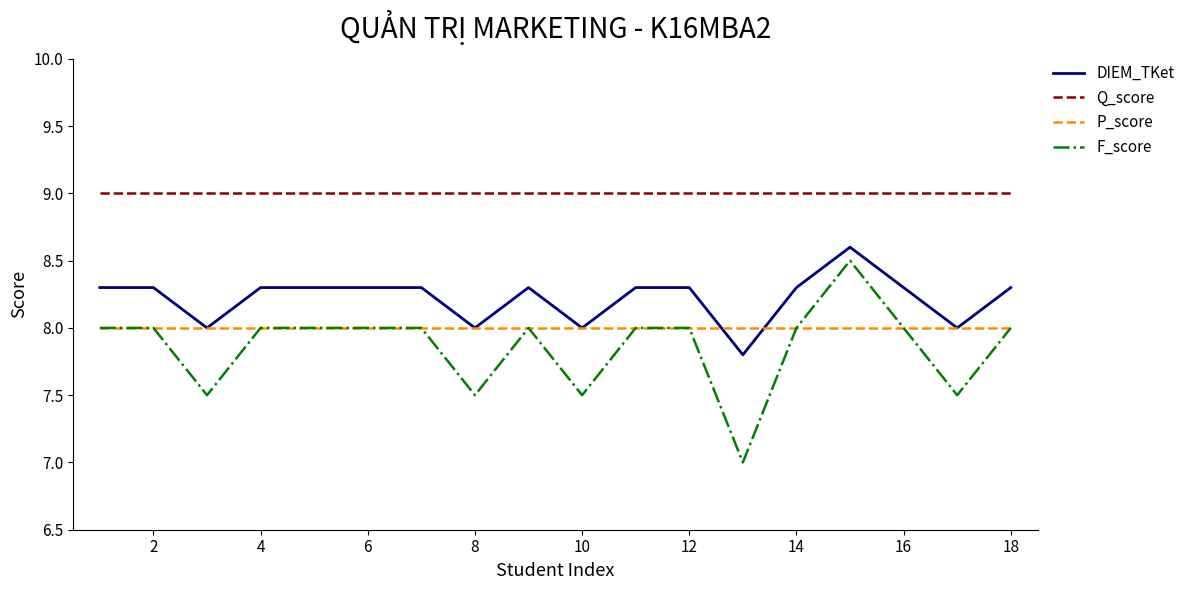

What is the smallest value displayed?

7.0